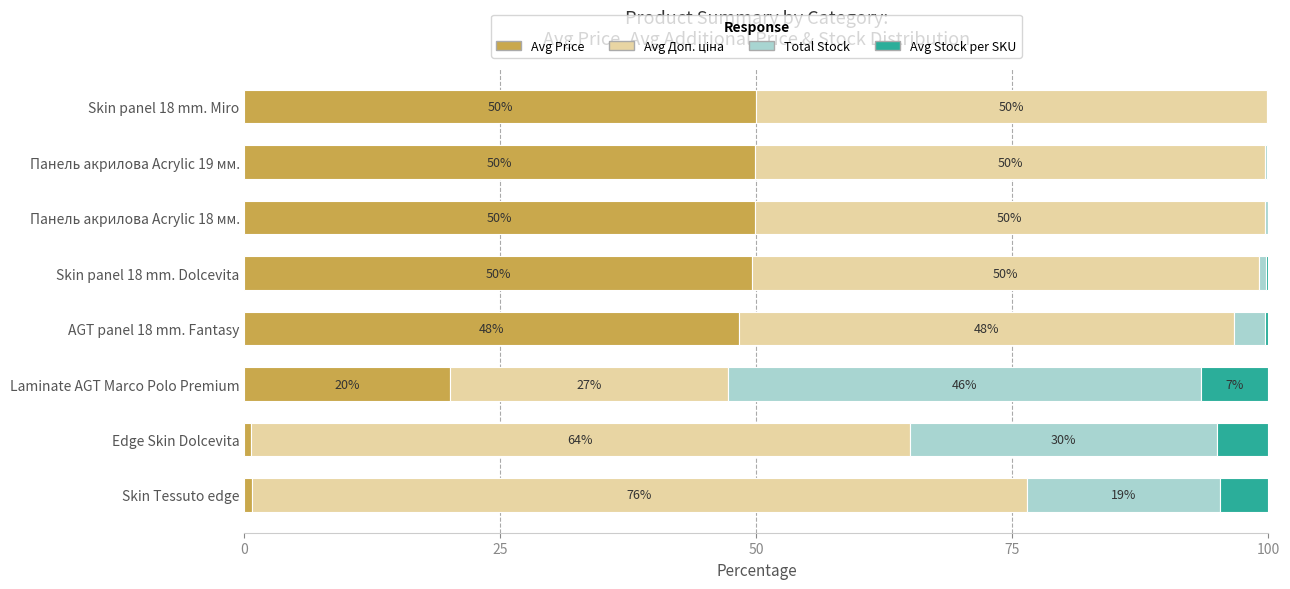

What is the maximum value for Avg Price?

49.9